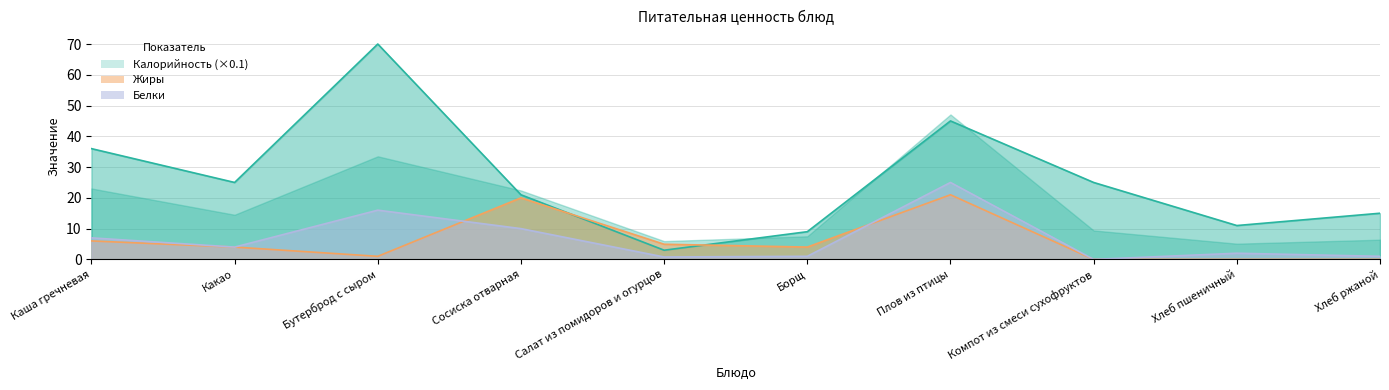

How many data points does each series have?

10